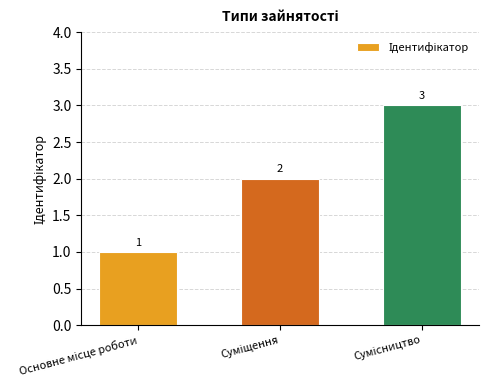

How many categories are shown in the chart?

3